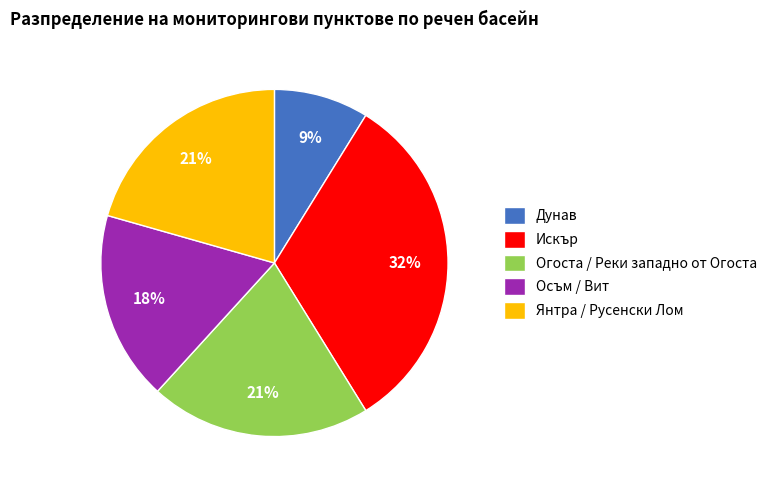

Does Искър represent more than half of the total?

No